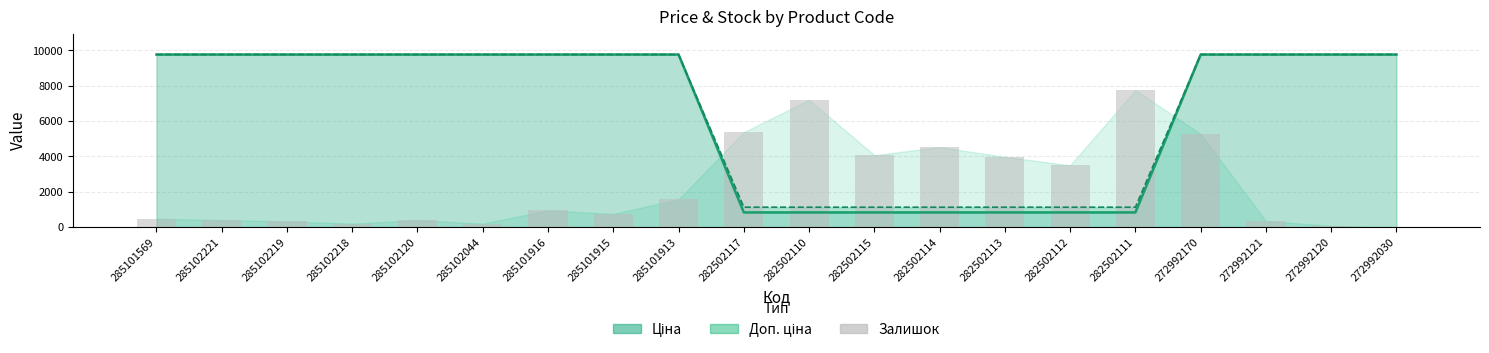

What is the value of the Ціна (line) bar at the 11th from the left?

832.4